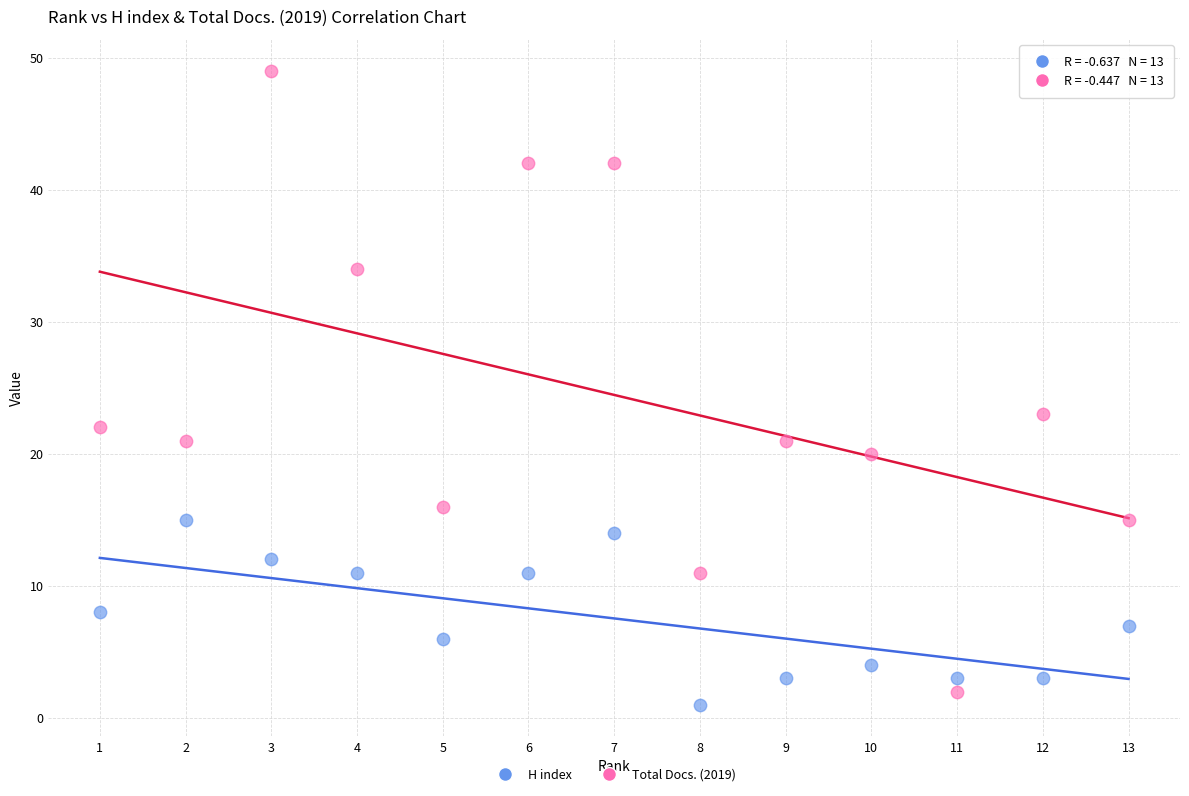

Which series has the widest spread of Y values?

Total Docs. (2019)